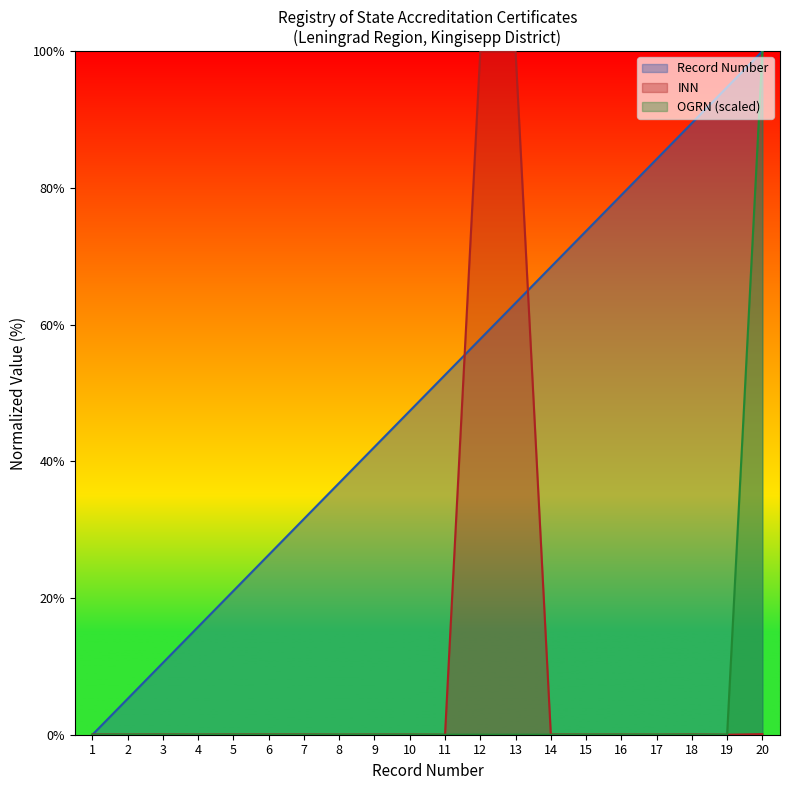

At which label does Record Number first exceed 52?

11